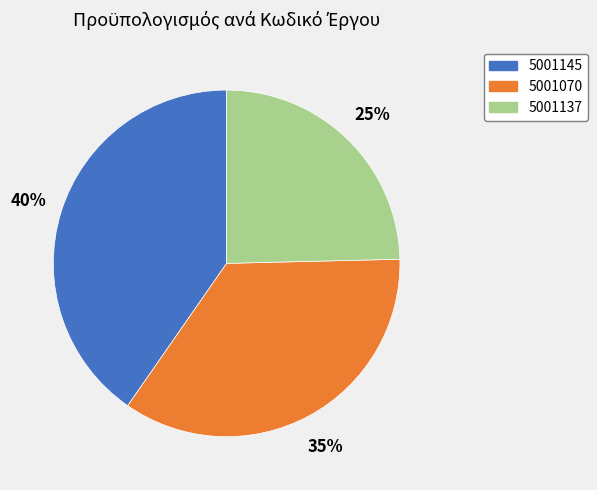

How many segments does this pie chart have?

3